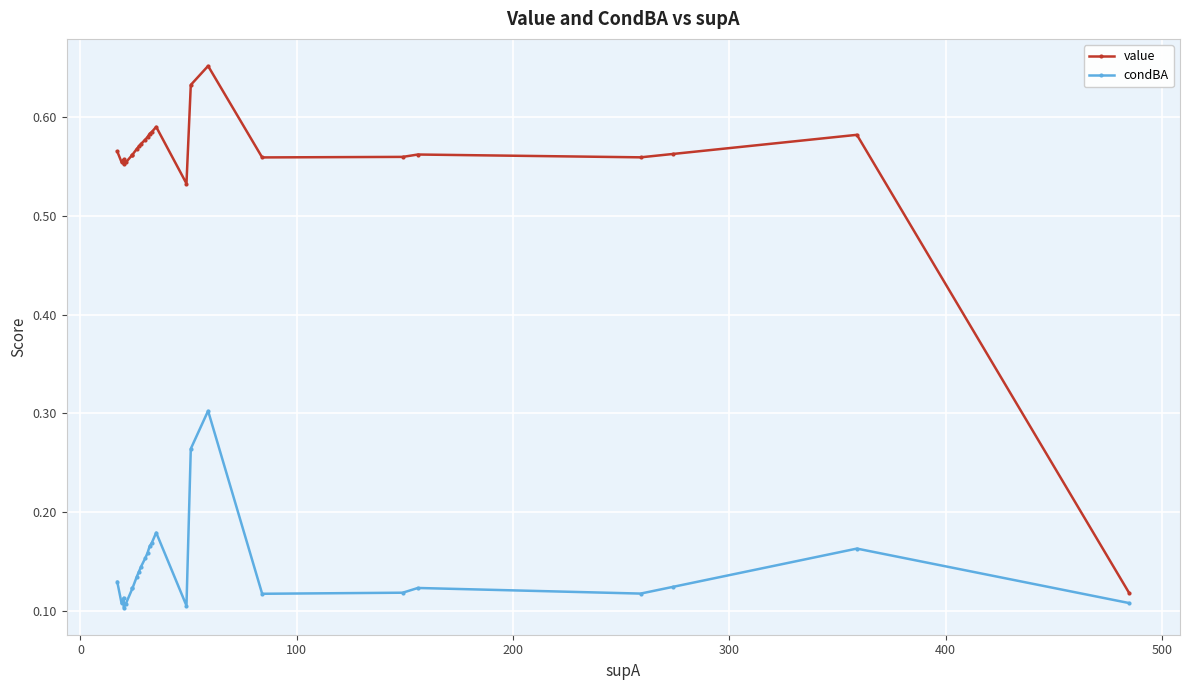

What is the maximum value shown in the chart?

0.7